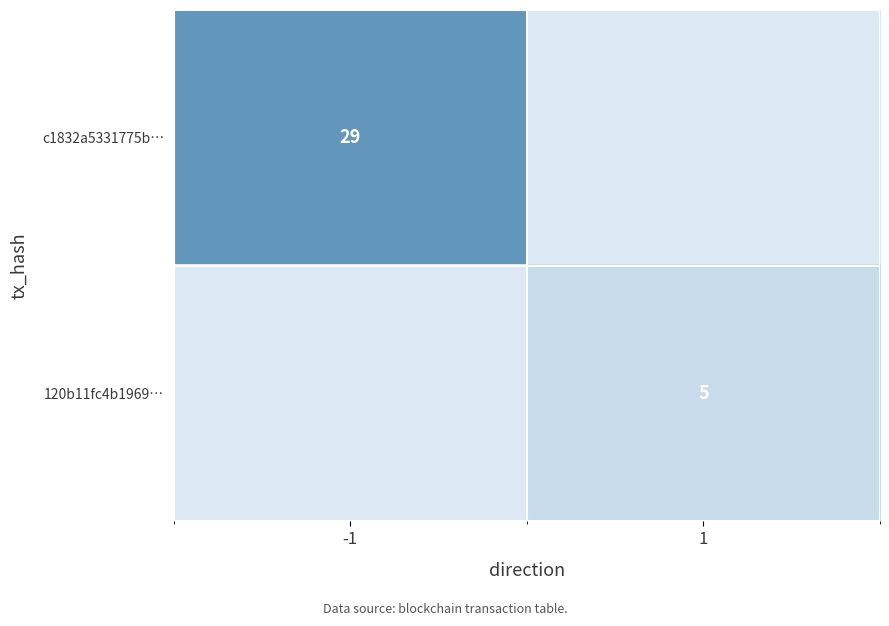

The value of 120b11fc4b1969… at 1 is 5. True or false?

True